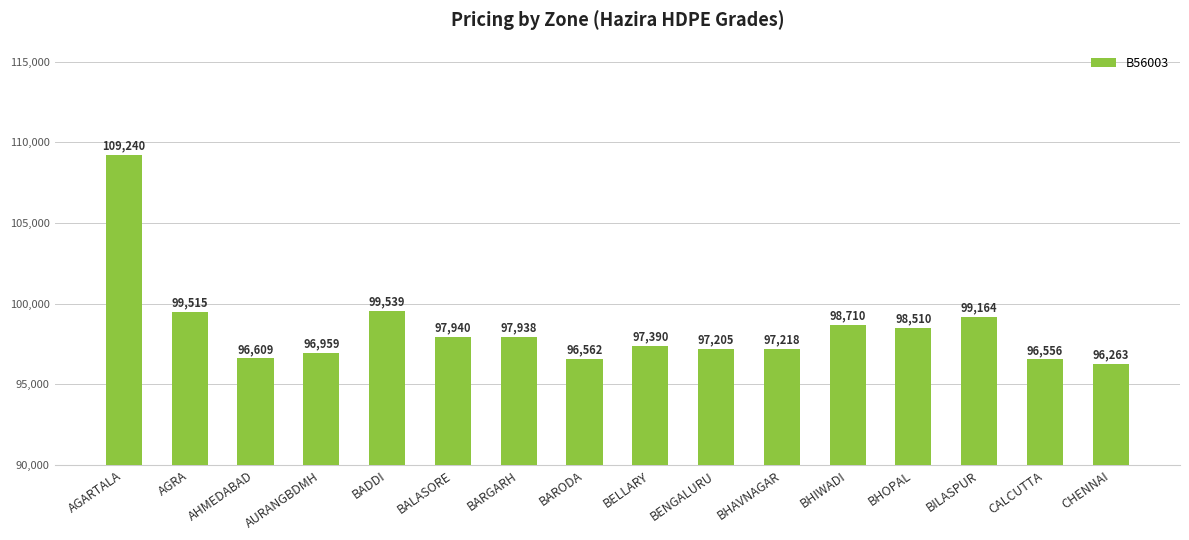

Read the value at BHOPAL, to the nearest 10.

98510